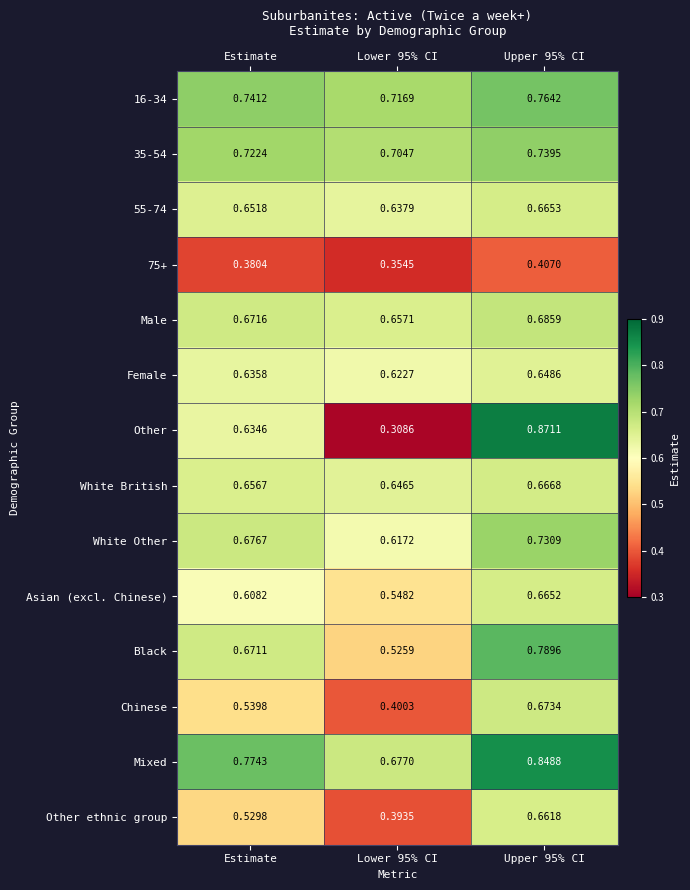

At which category is the sum across all series the highest?

Upper 95% CI